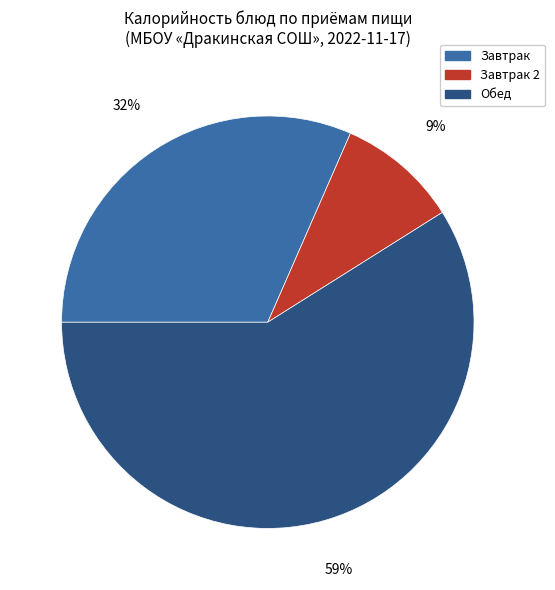

How many segments does this pie chart have?

3